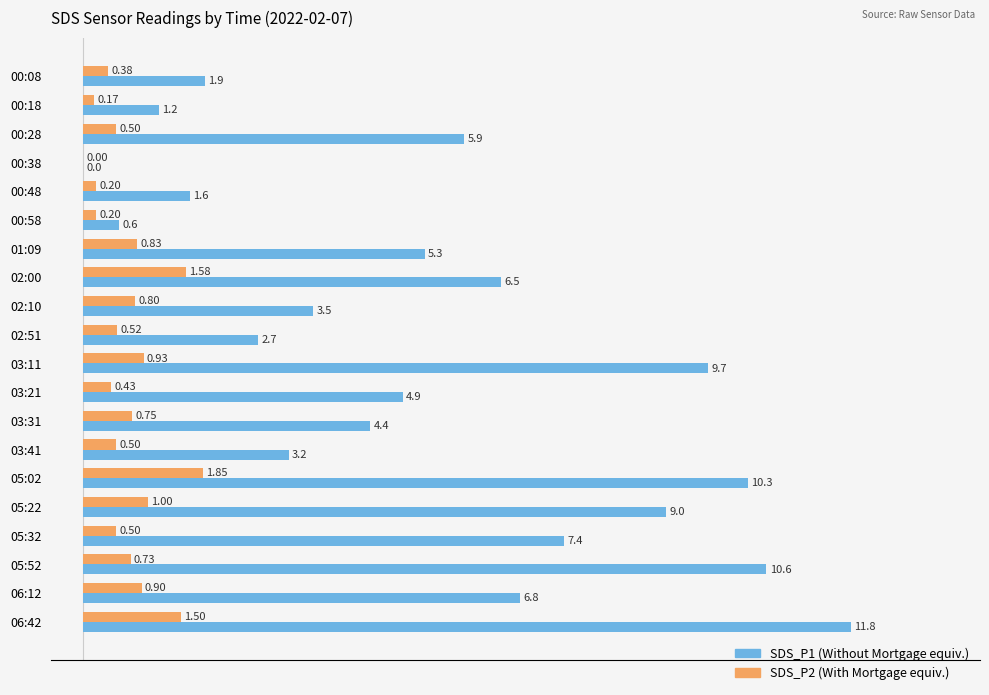

What is the total value across all series at 03:41?

3.7